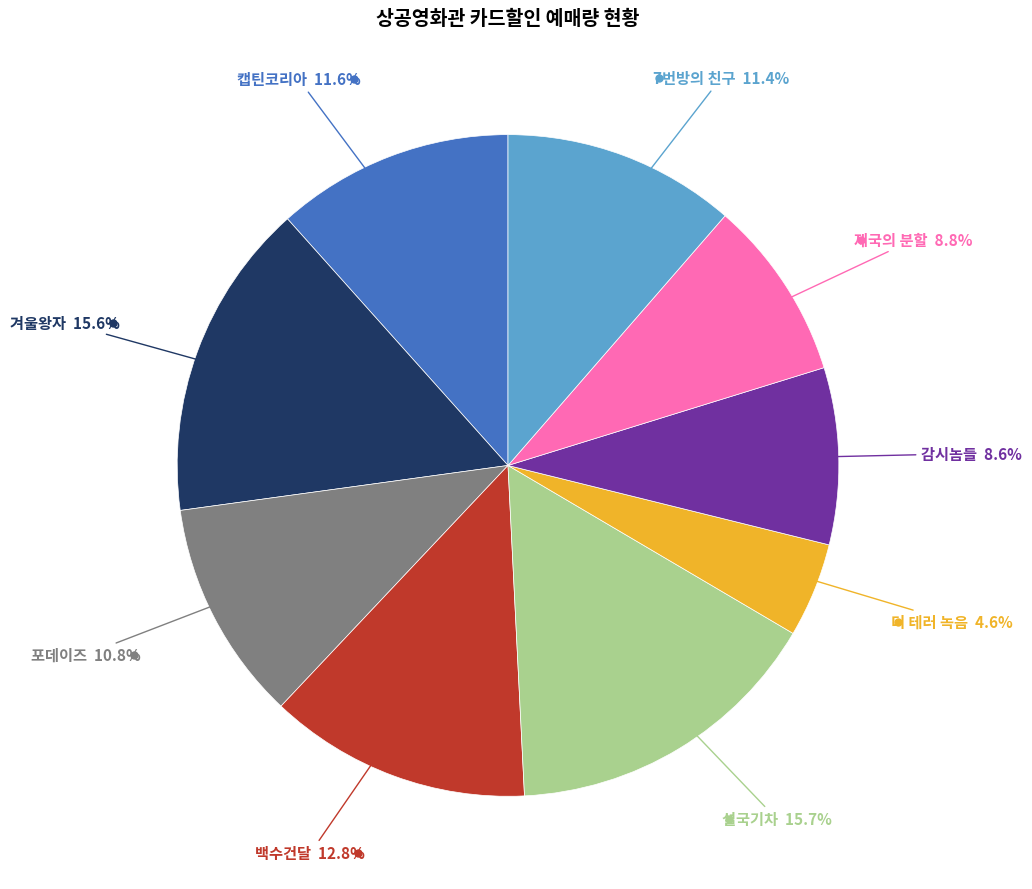

Is there a majority slice in this chart?

No